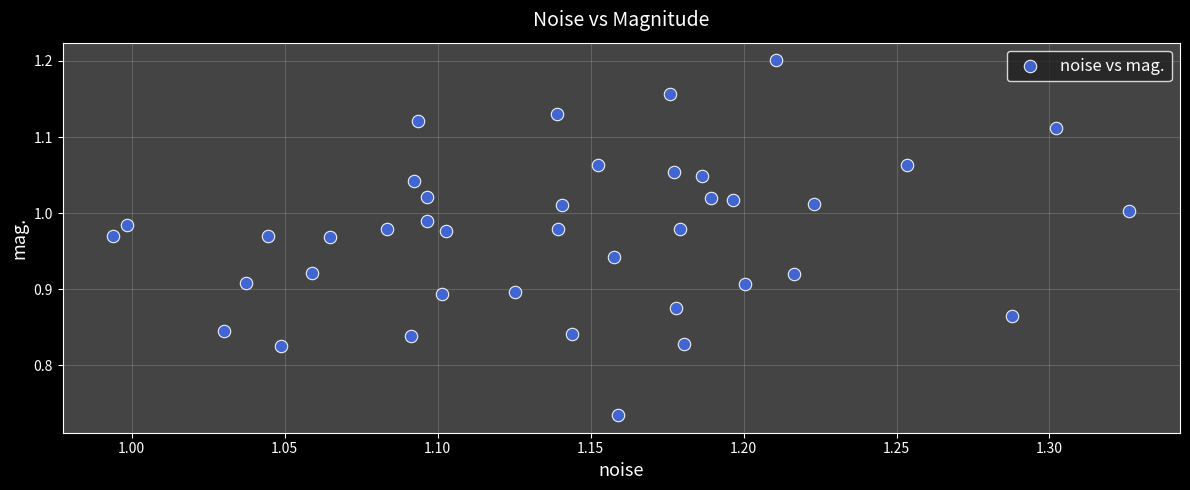

What is the range of Y values (max minus min)?

0.5